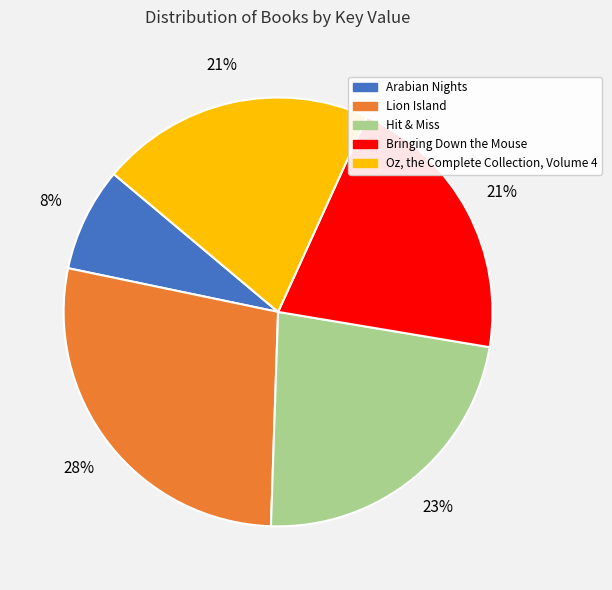

To the nearest percent, what portion does Hit & Miss represent?

23%